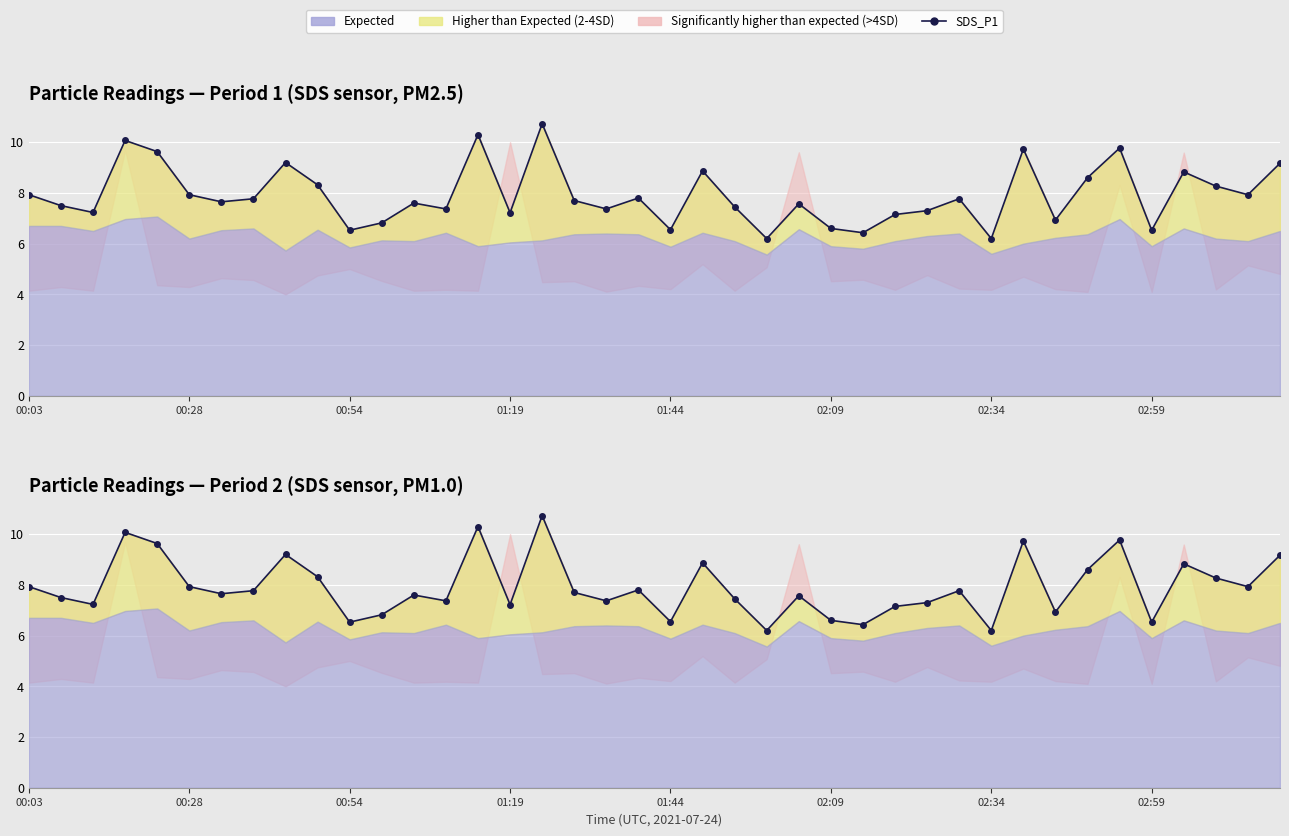

Between 23 and 29, which is larger?

29